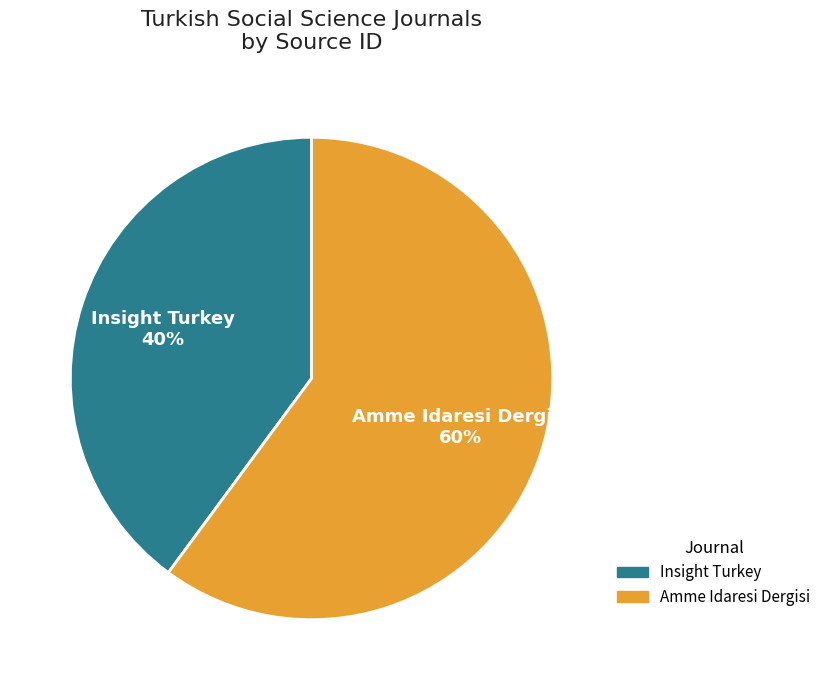

How many segments does this pie chart have?

2